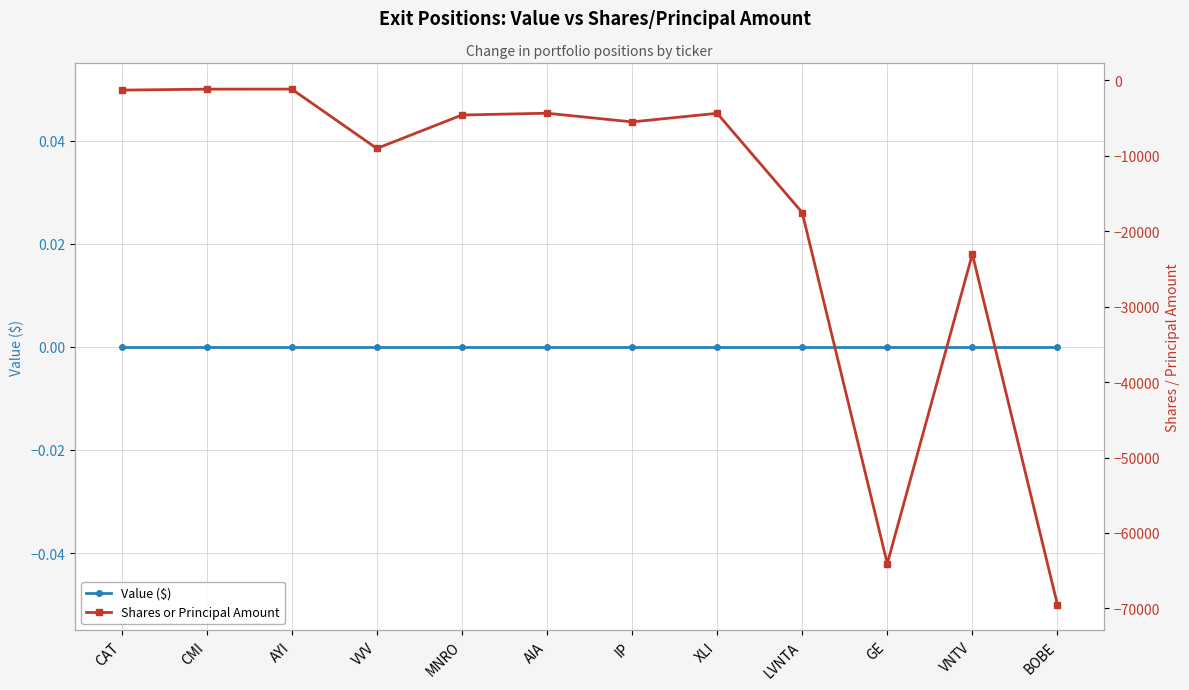

Rank the series by their average value, from highest to lowest.

Value ($), Shares or Principal Amount